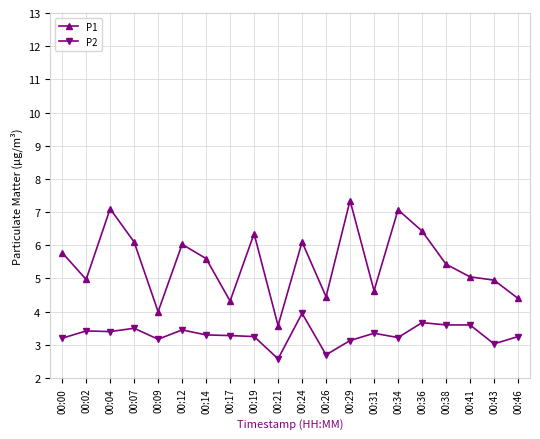

What is the value of the P1 point at the 1st from the left?

5.8